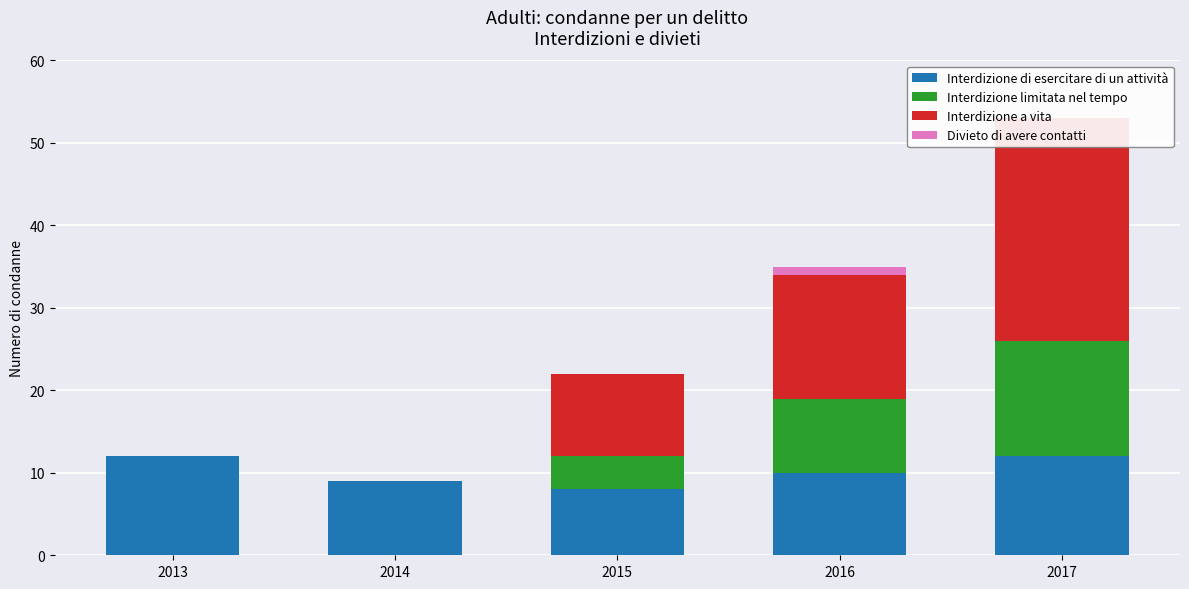

Is the value of Interdizione a vita at 2015 greater than the value of Interdizione limitata nel tempo at 2013?

Yes